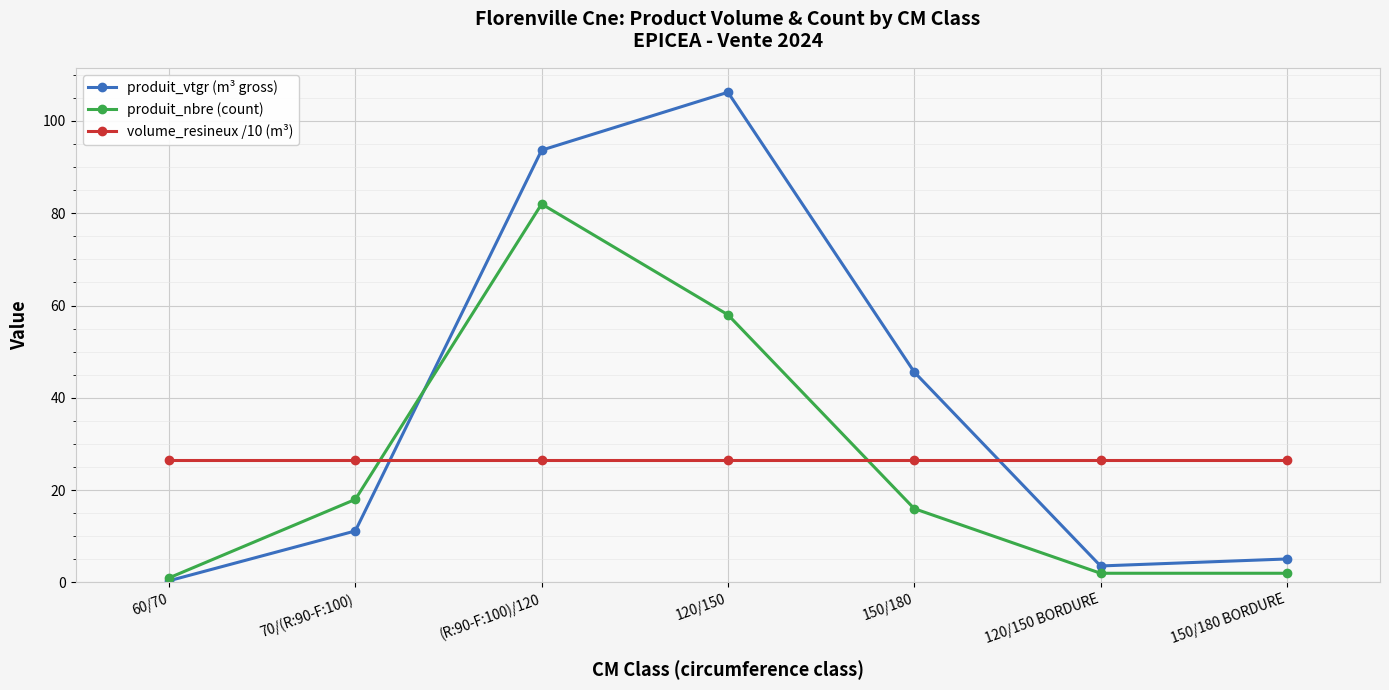

Which series has the largest range (max minus min)?

produit_vtgr (m³ gross)